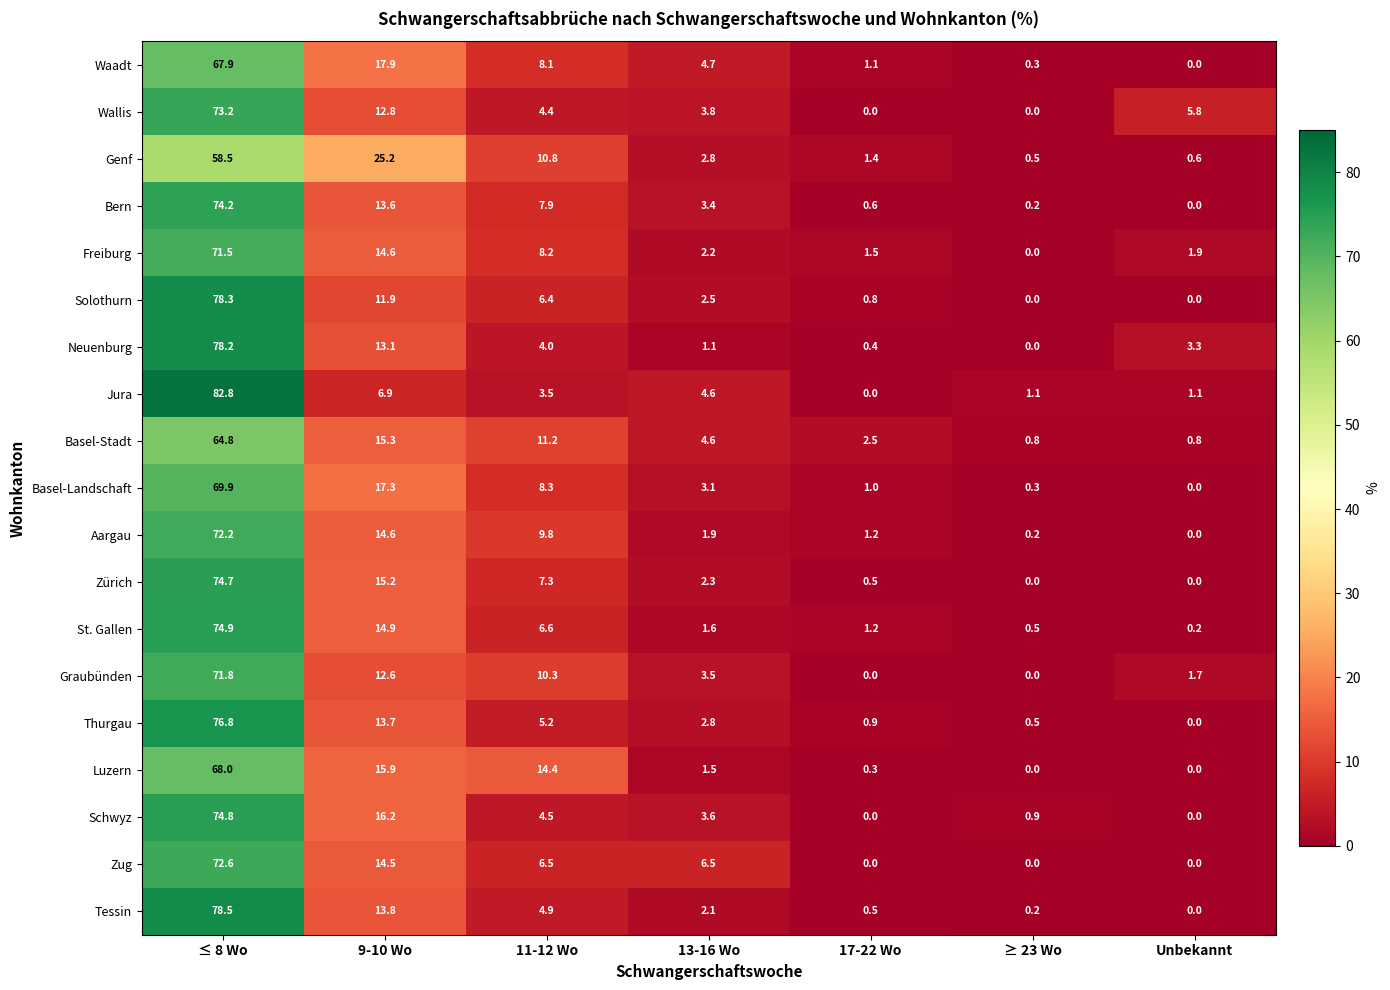

Which series has the widest spread of values?

Jura